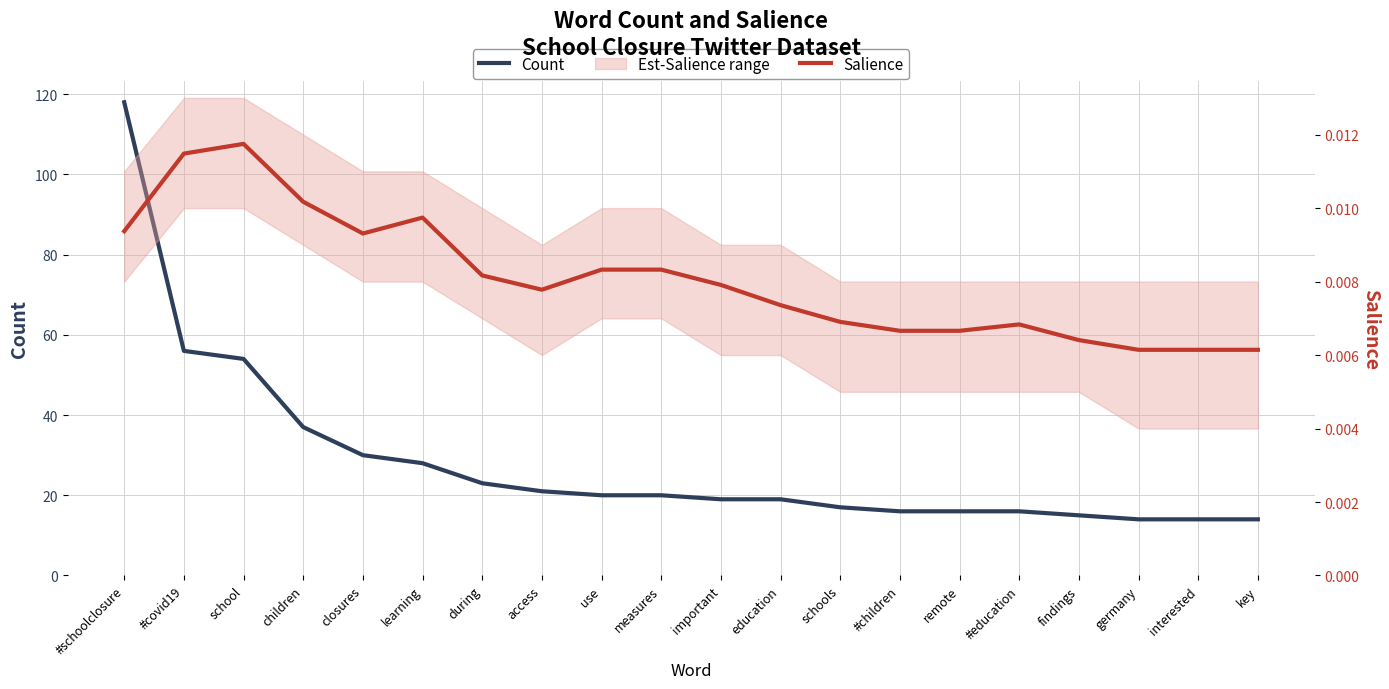

Rank the series by their maximum value, from lowest to highest.

Salience, Count